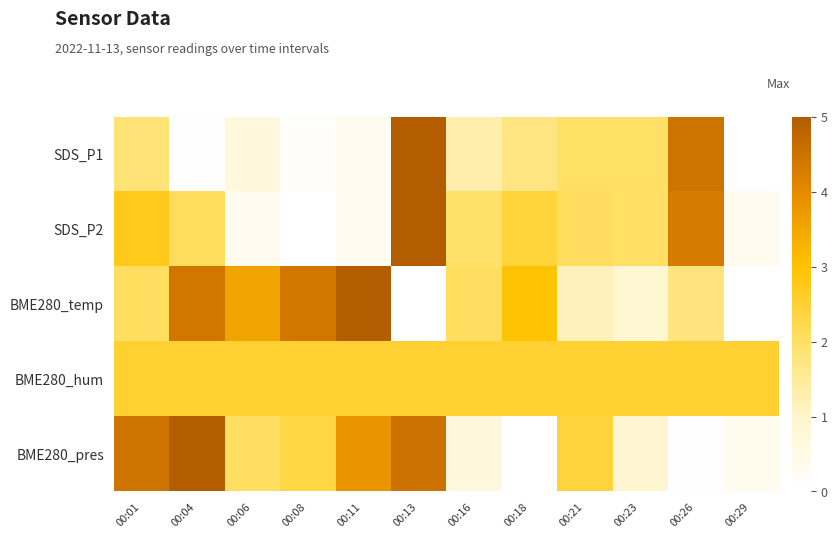

Rank the series by their average value, from lowest to highest.

SDS_P1, SDS_P2, BME280_pres, BME280_temp, BME280_hum